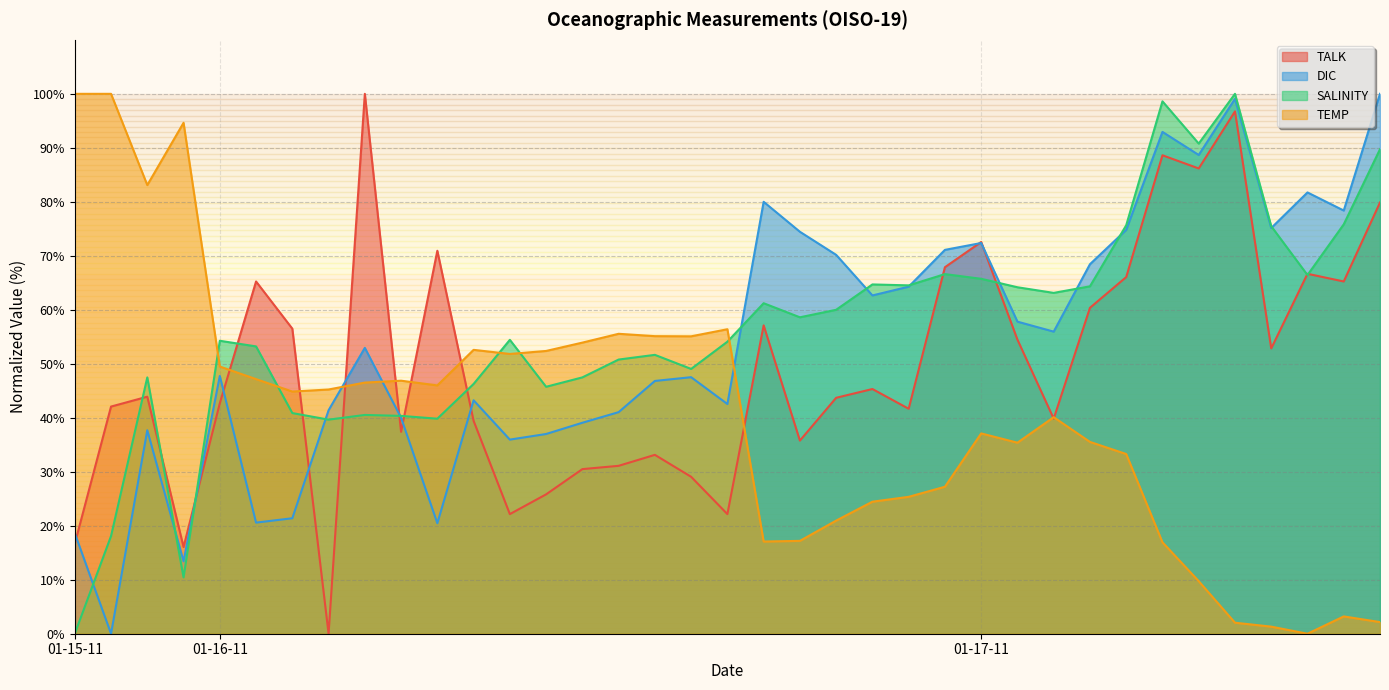

How many values in the SALINITY series are below 54?

16